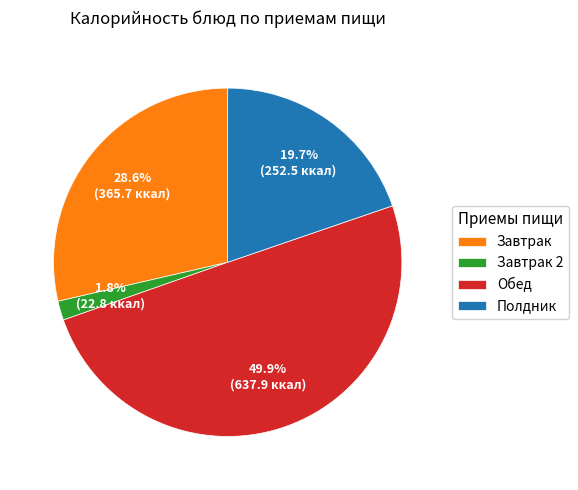

How much of the chart is everything except Завтрак?

71.4%